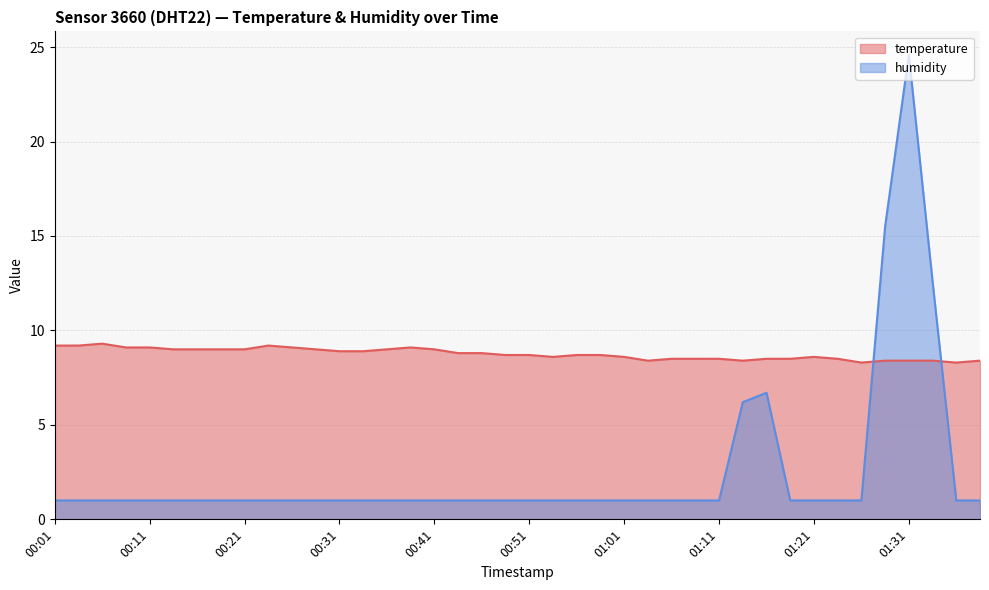

Which has a higher value, 00:04 or 00:51?

00:04